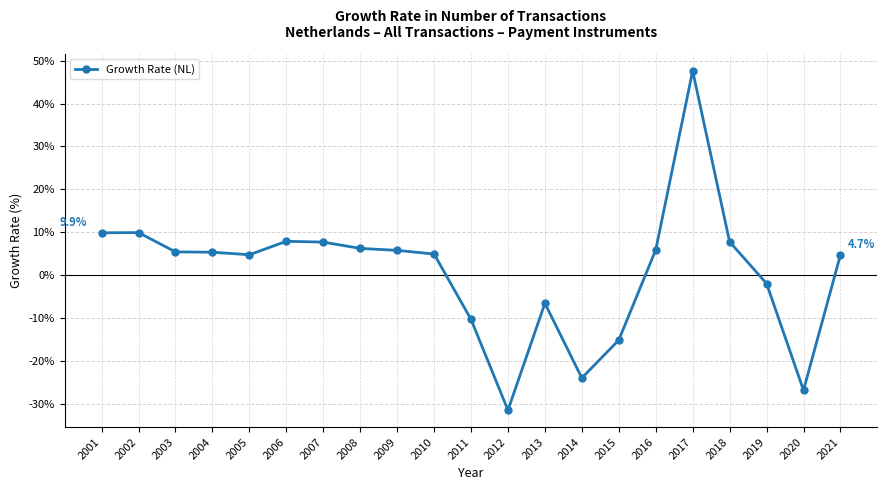

What is the value of the 16th point from the left?

5.9